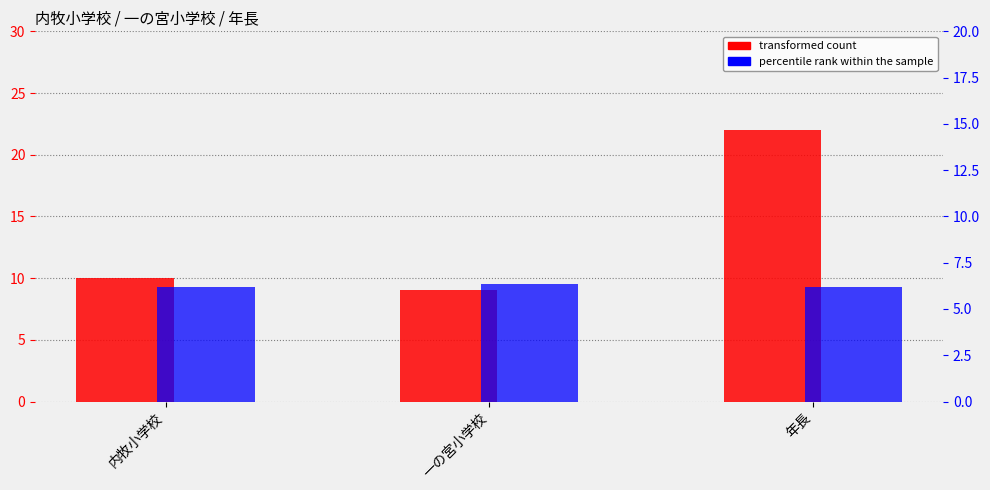

At which category does the chart reach its minimum across all series?

年長